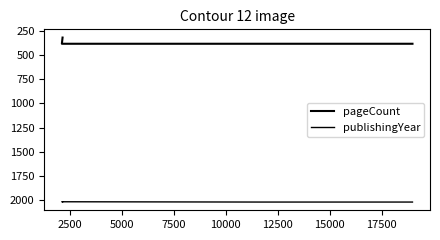

What is the value of the pageCount point at the 4th from the left?

384